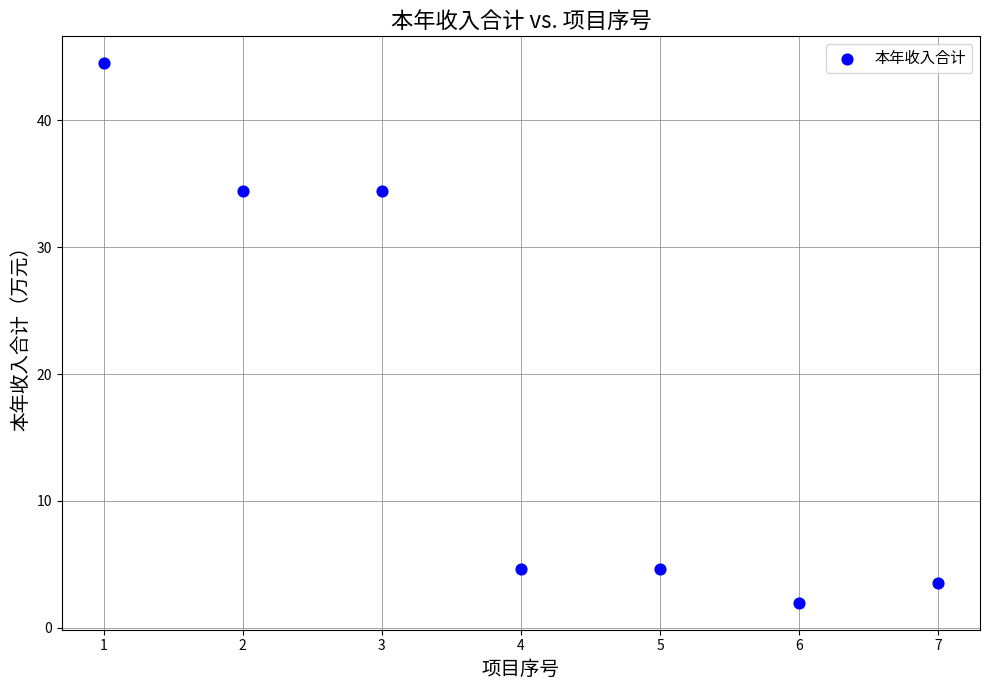

What is the average X value?

4.0